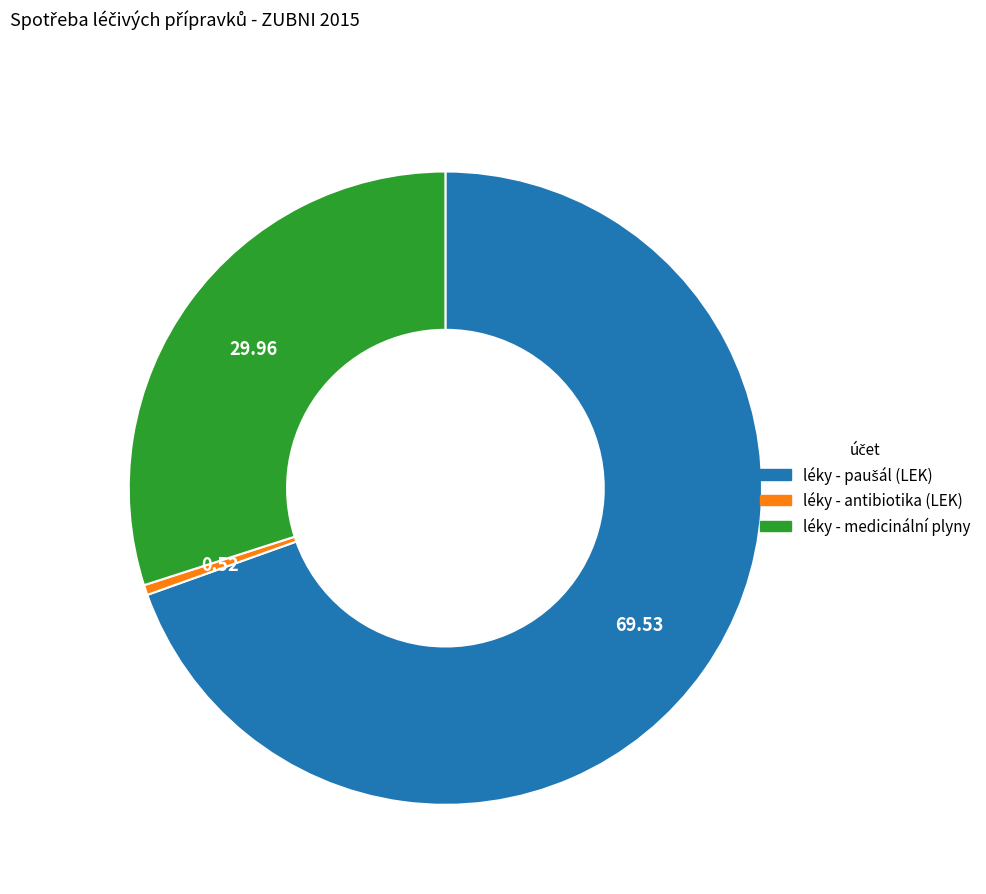

Is there any slice that represents more than half of the pie?

Yes